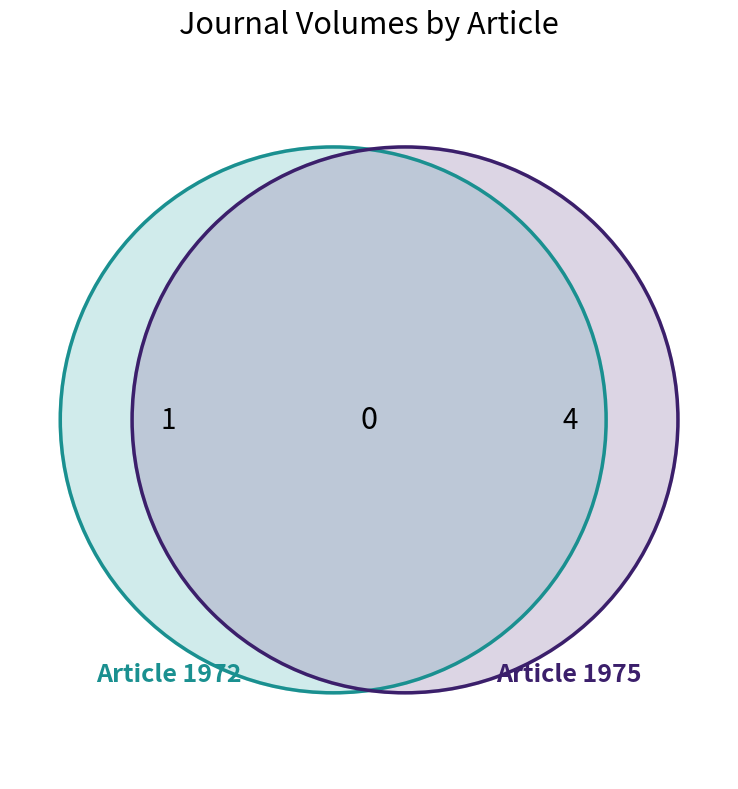

What is the change in value from A vibrational-spectroscopic study (1972) to A vibrational-spectroscopic study (1975)?

+3